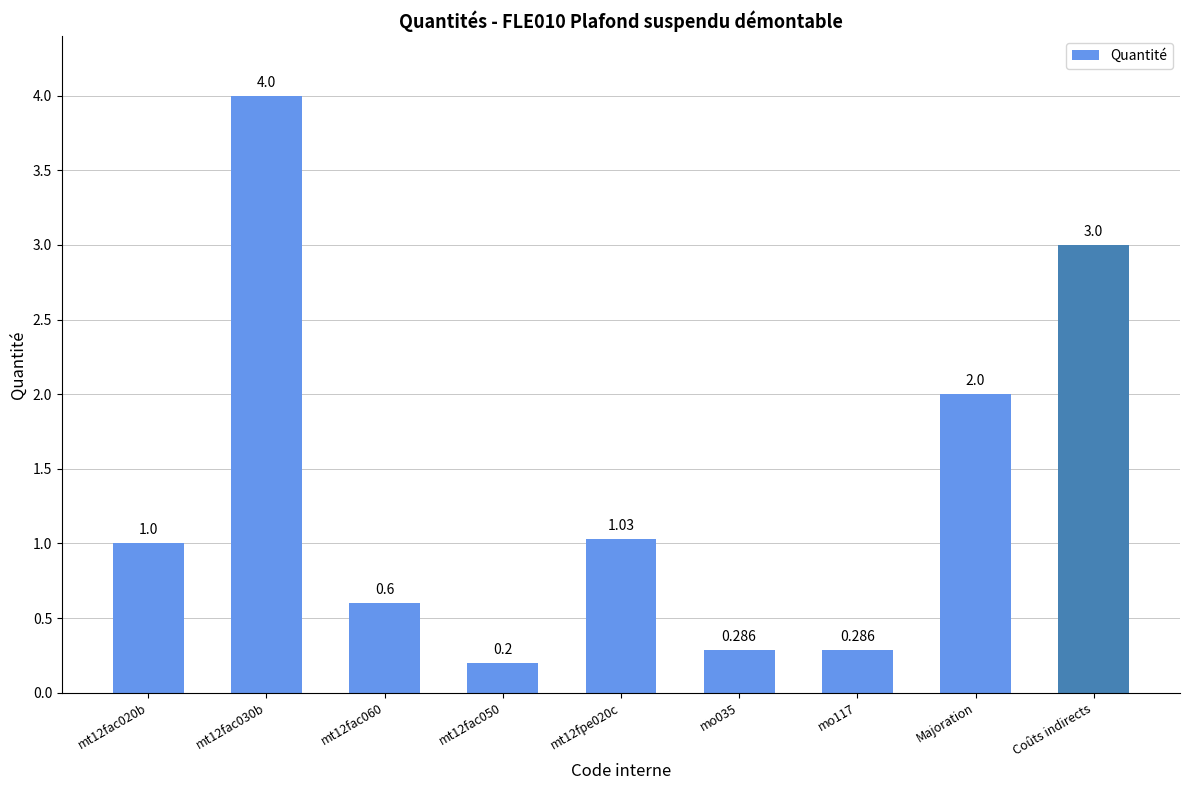

The value at Majoration is 3.4. True or false?

False